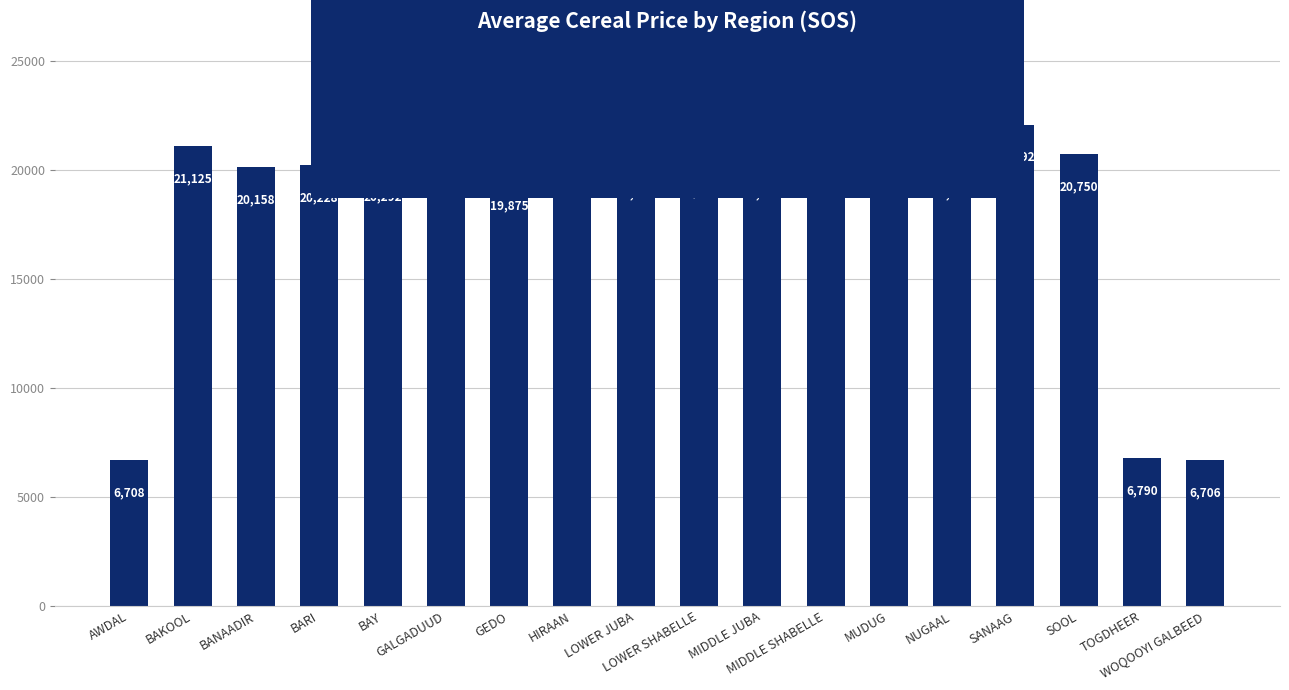

What is the average value?

18351.3